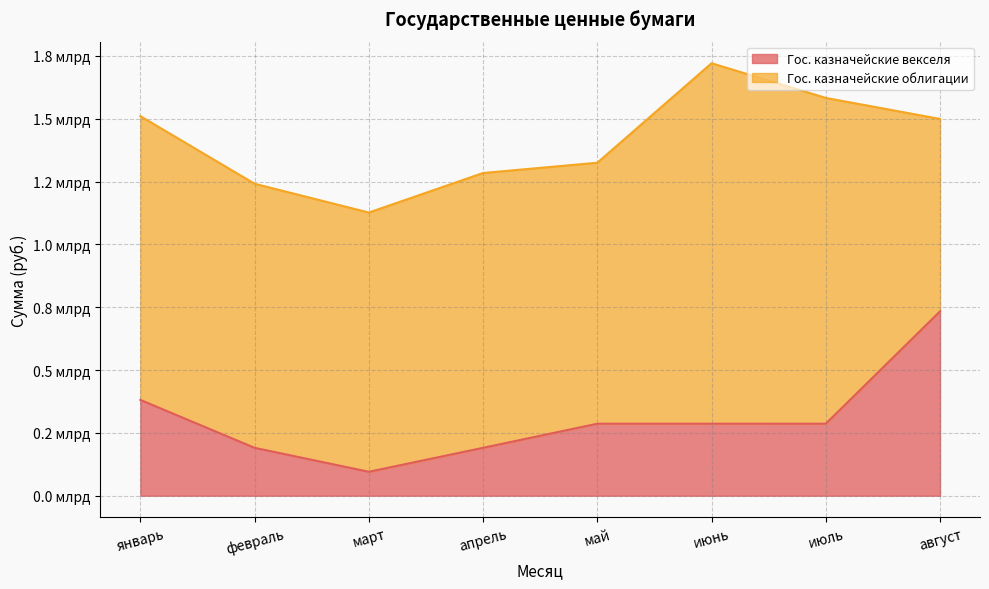

What position from the right is март?

6